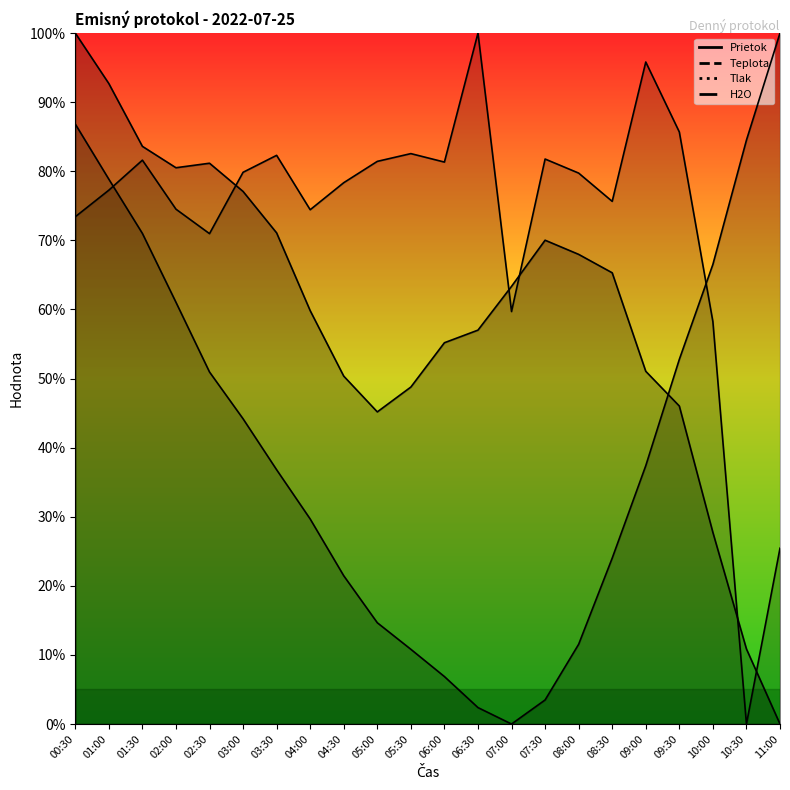

What position from the right is 02:30?

18